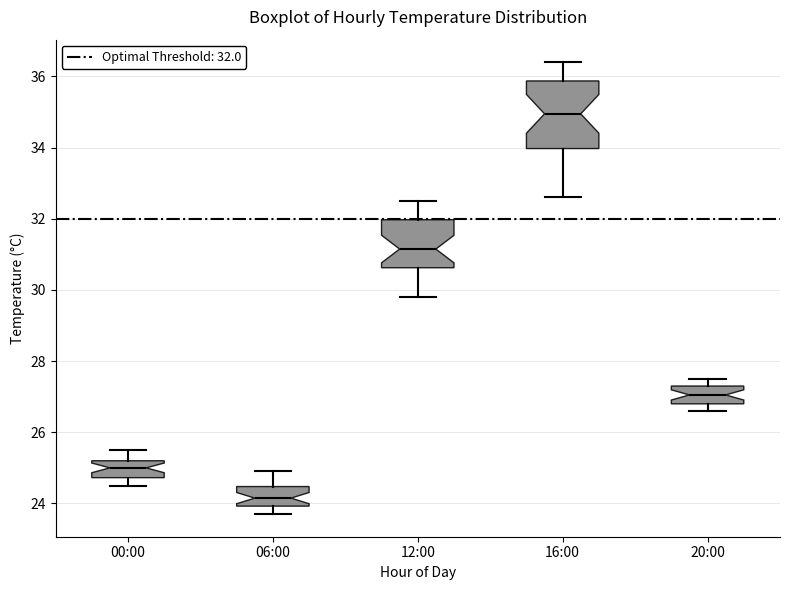

Where does the median line of the box for 06:00 sit on the y-axis? The values are not printed on the chart, so give them approximately, as read against the axis.

24.2